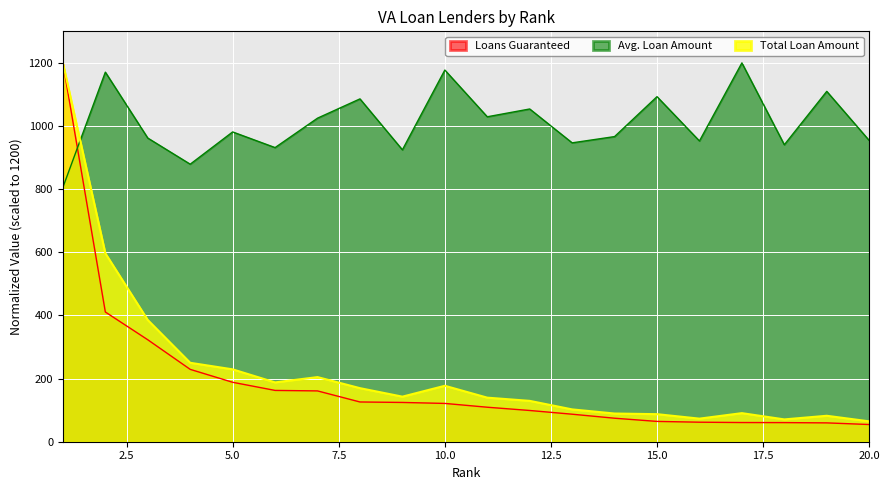

What is the approximate value of Total Loan Amount at 11?

139.6